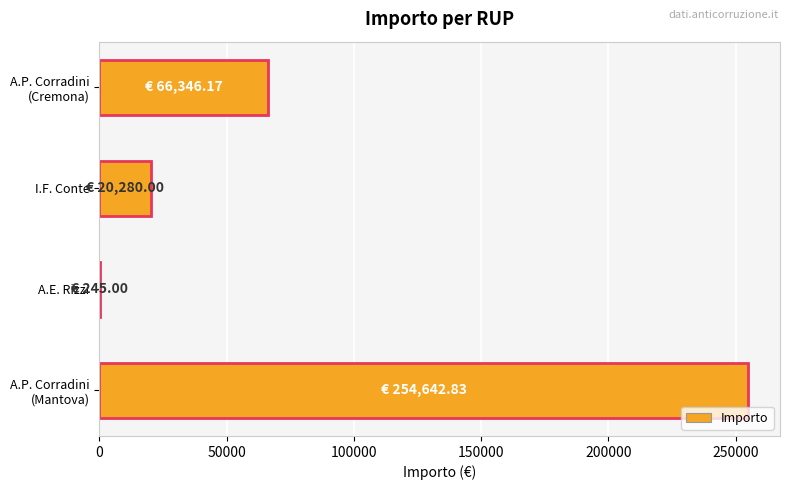

What is the change in value from 0 to 50000?

-46066.2